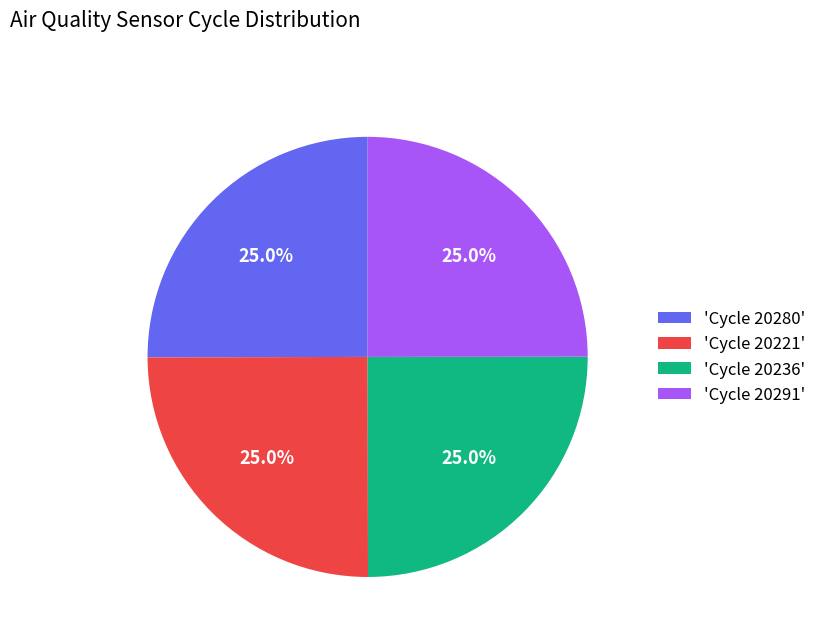

Is there a majority slice in this chart?

No